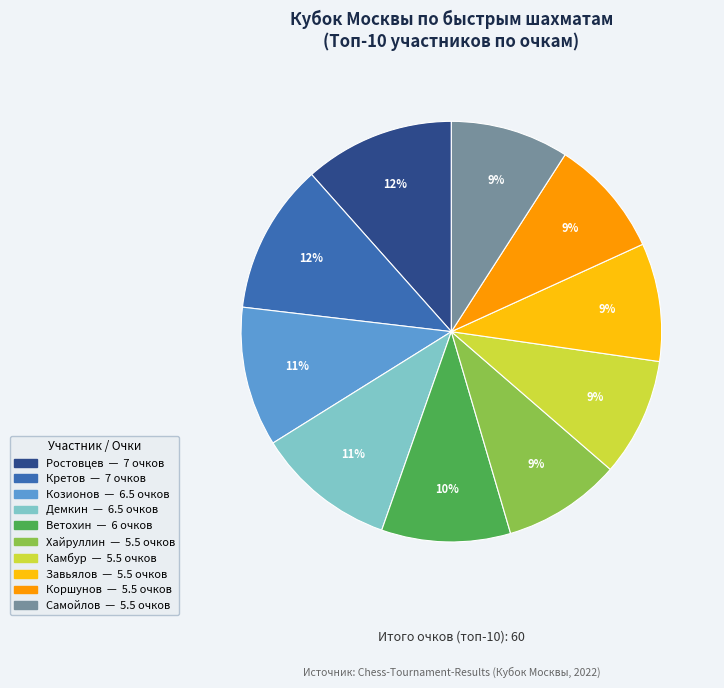

Does any single category account for the majority?

No